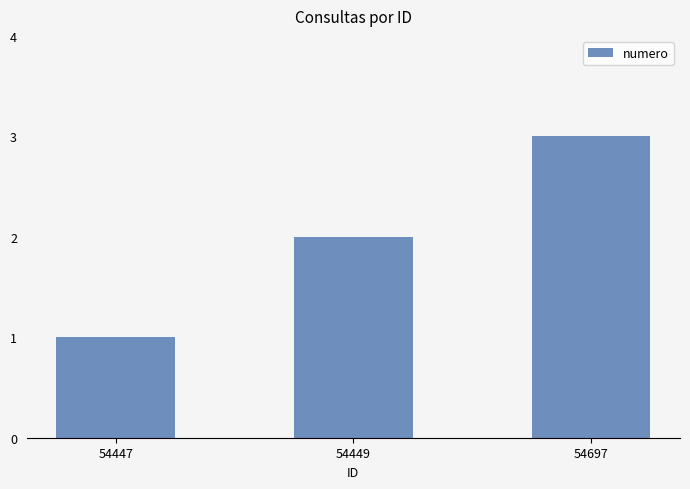

What is the change in value from 54447 to 54449?

+1